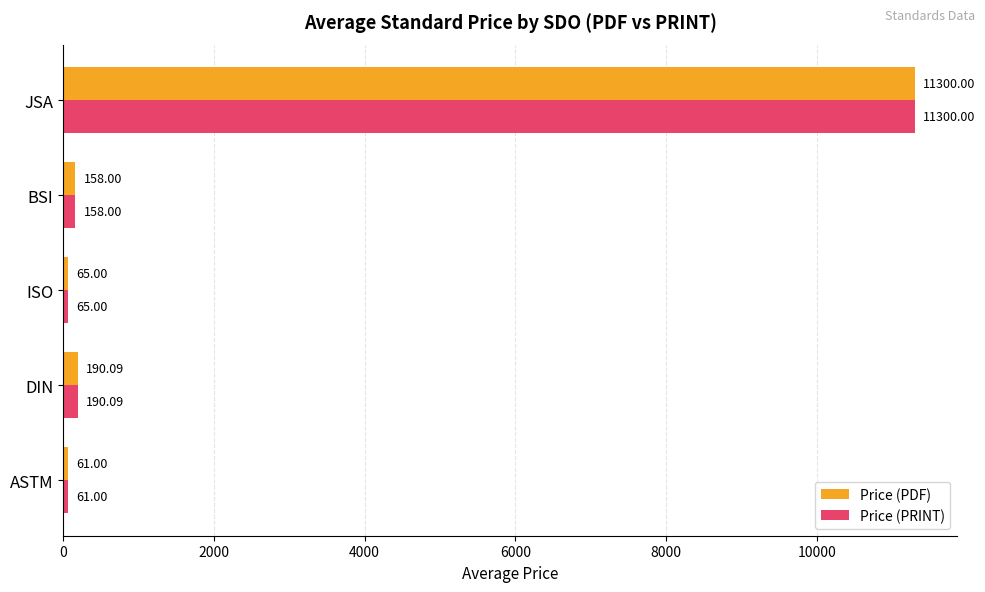

At which label is Price (PDF) closest to 5680?

DIN